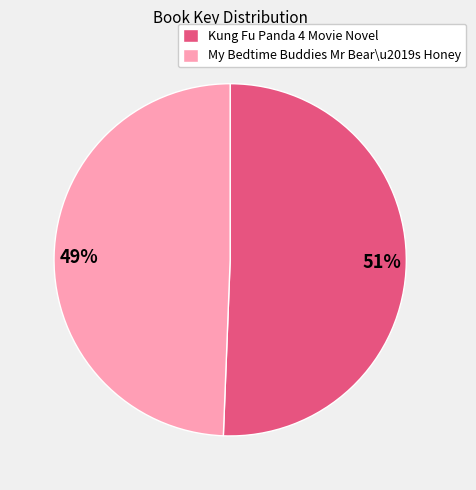

To the nearest percent, what is the average slice percentage?

50%